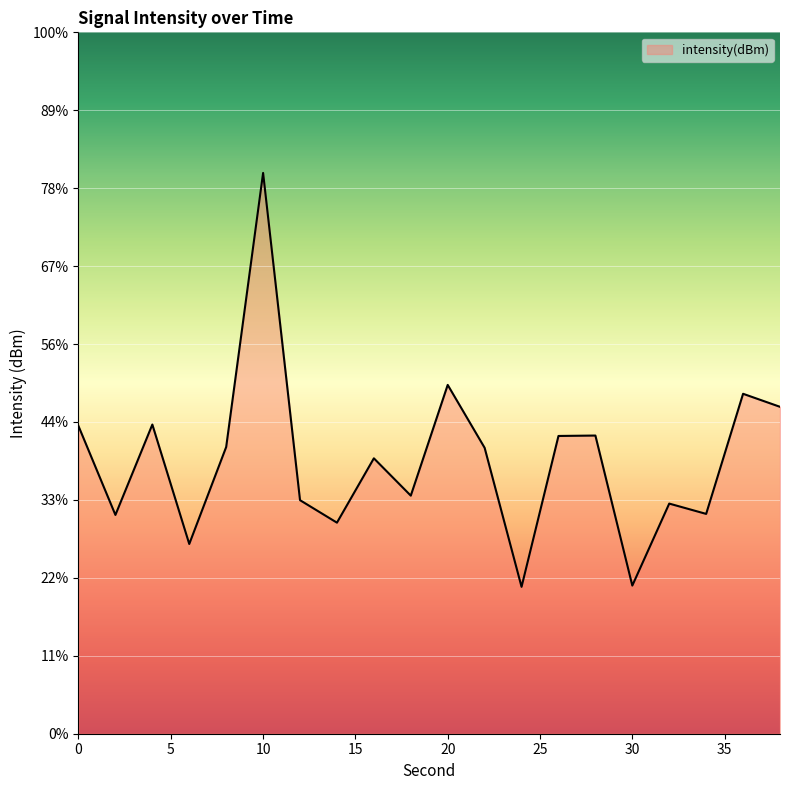

At which category does the data reach its first local valley?

2